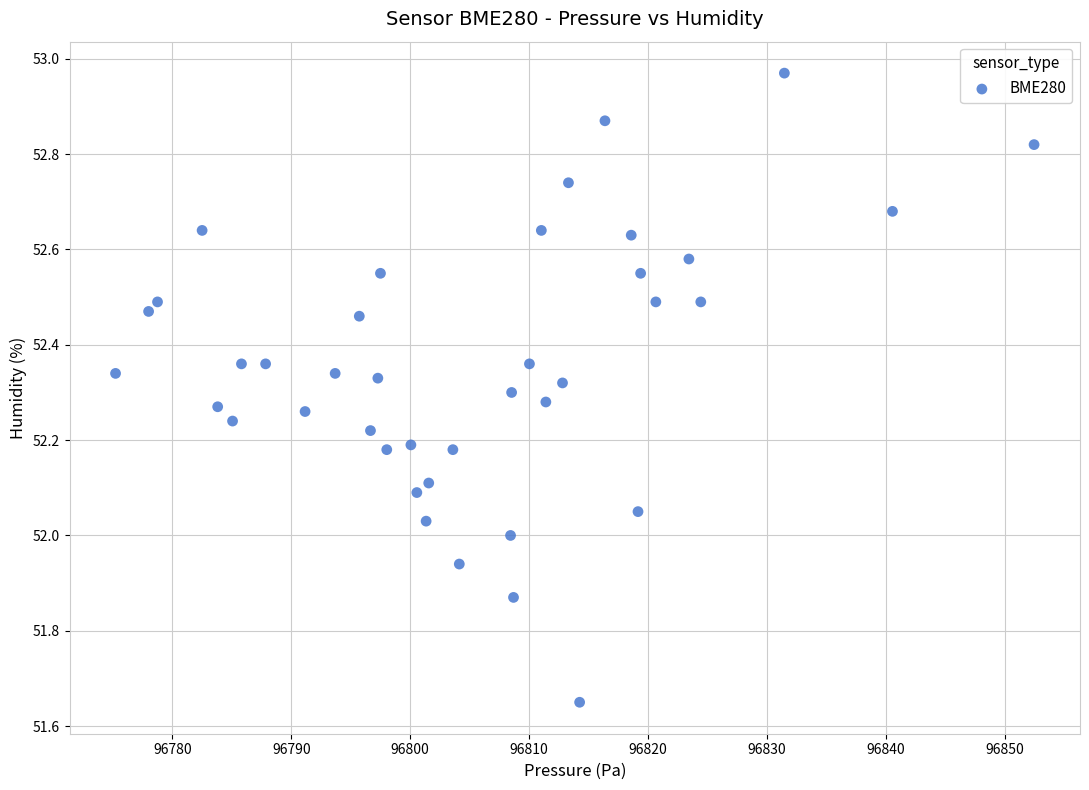

What is the range of Y values (max minus min)?

1.3